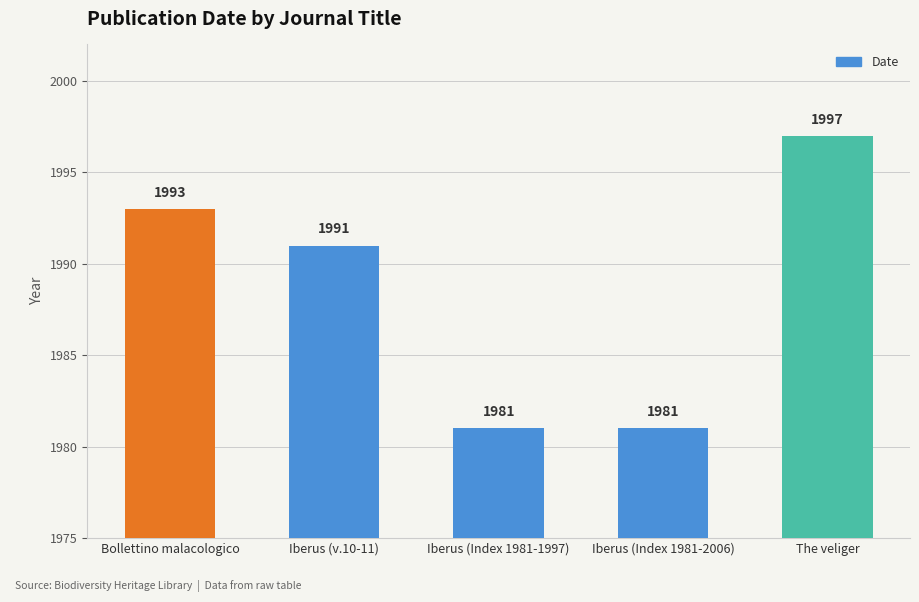

What is the maximum value shown in the chart?

1997